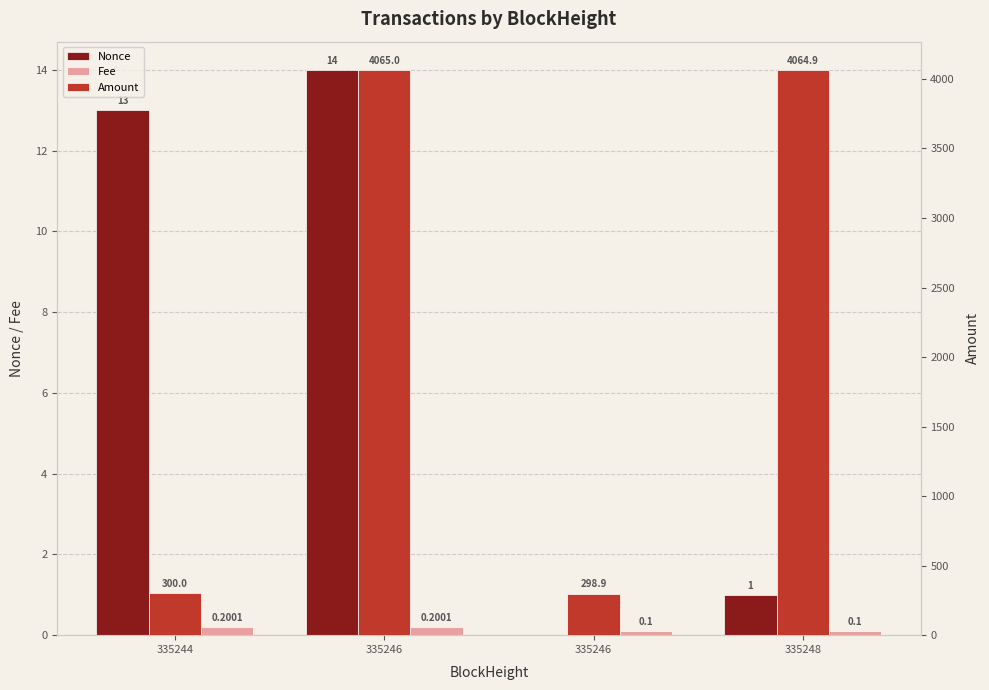

The Nonce series shows 20.1 at 335244. True or false?

False